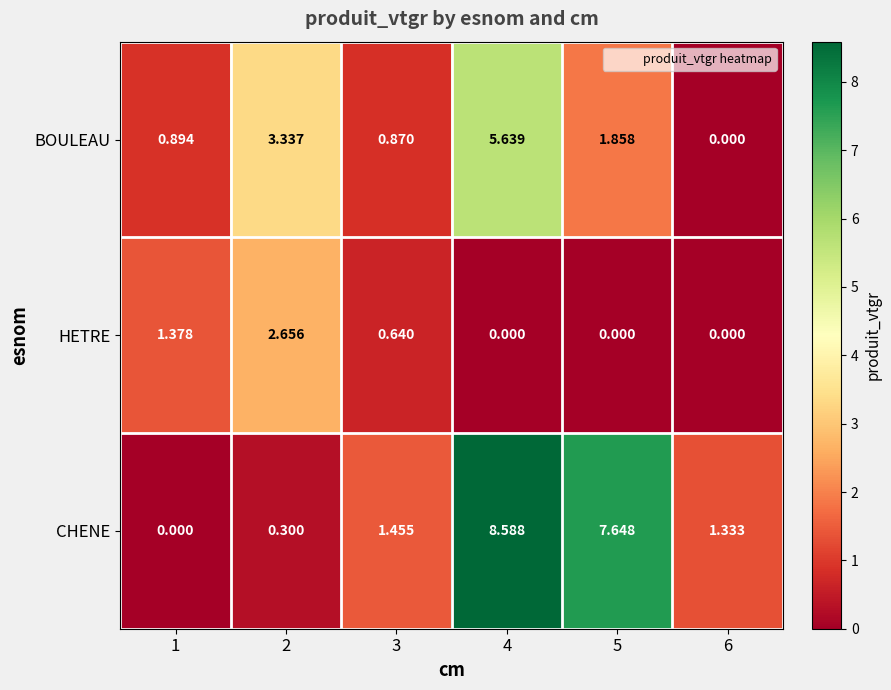

Count the number of data series in this chart.

3